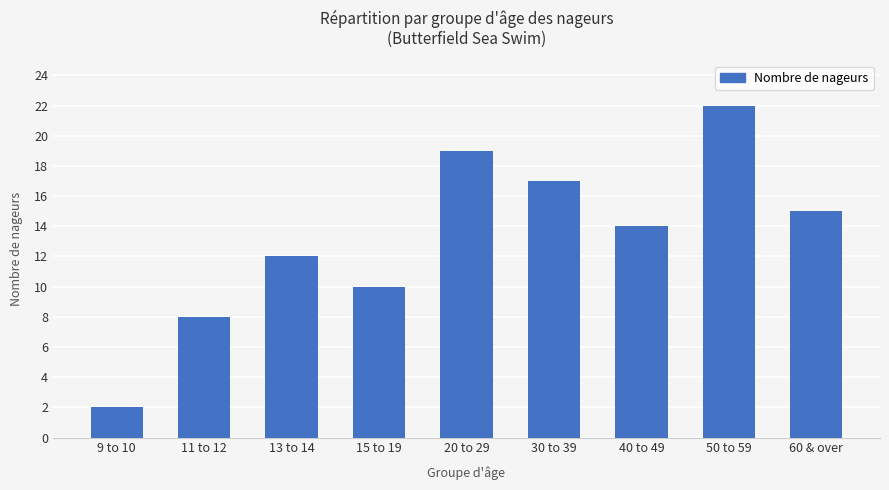

Which label corresponds to the smallest value in the chart?

9 to 10